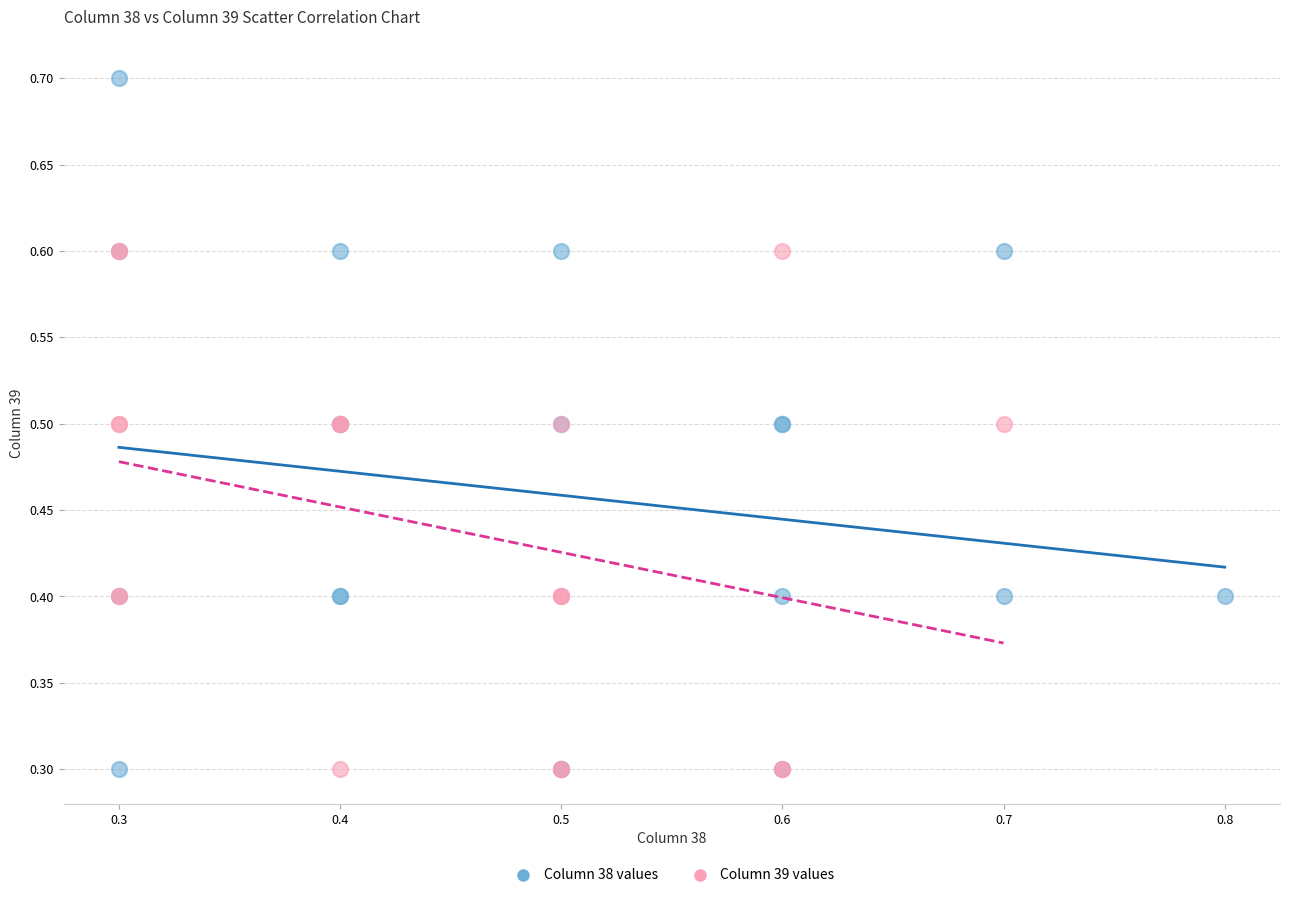

What are all the series names shown in the legend?

Column 38 values, Column 39 values